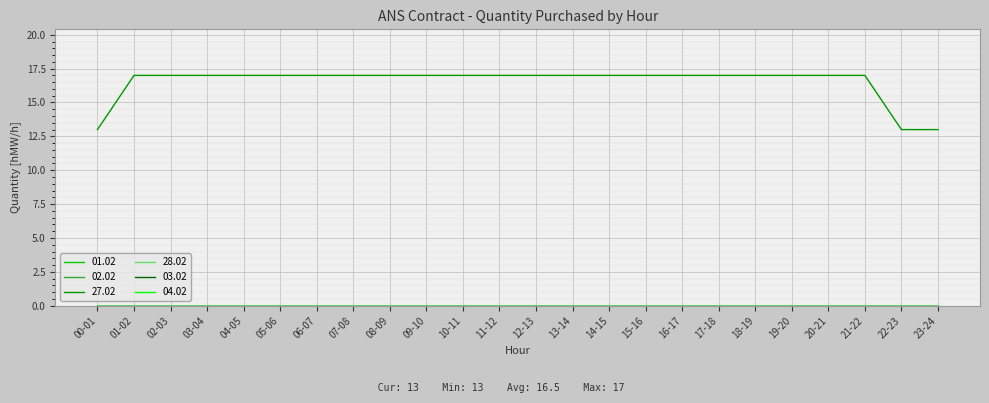

True or false: 01.02 has more than 0 points higher than both neighbors.

False